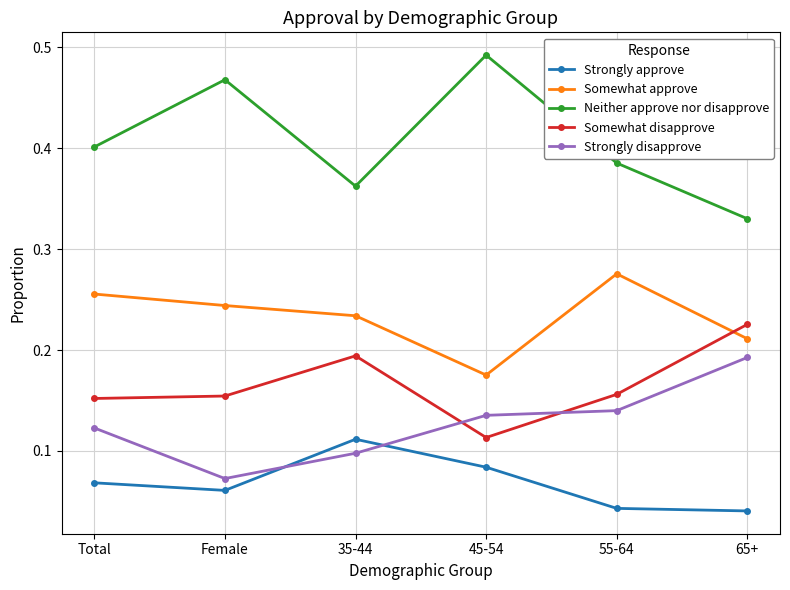

How many Strongly approve values are between 0 and 1?

6